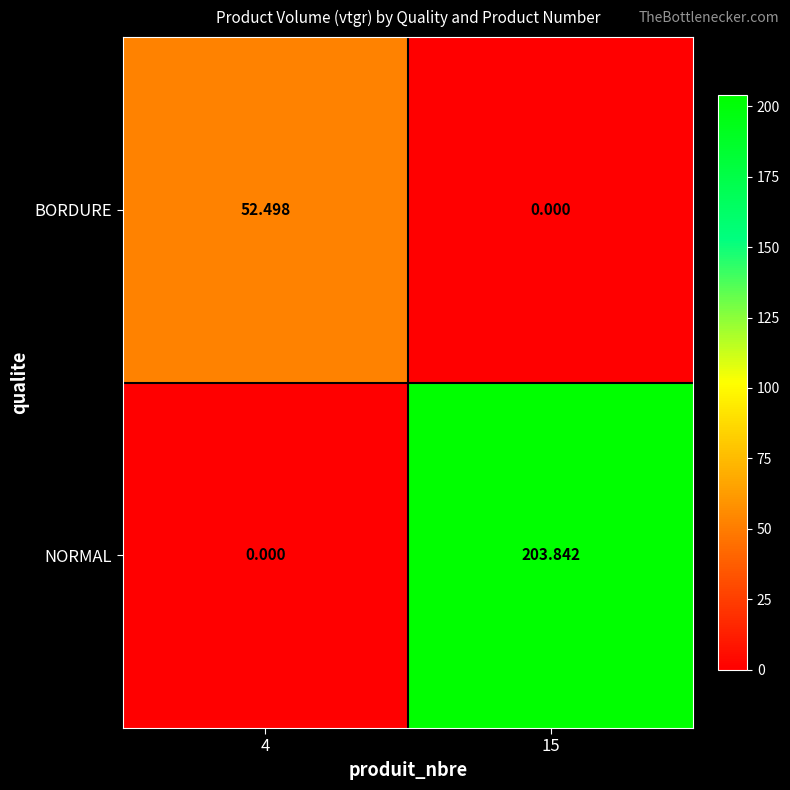

Which series has the widest spread of values?

NORMAL